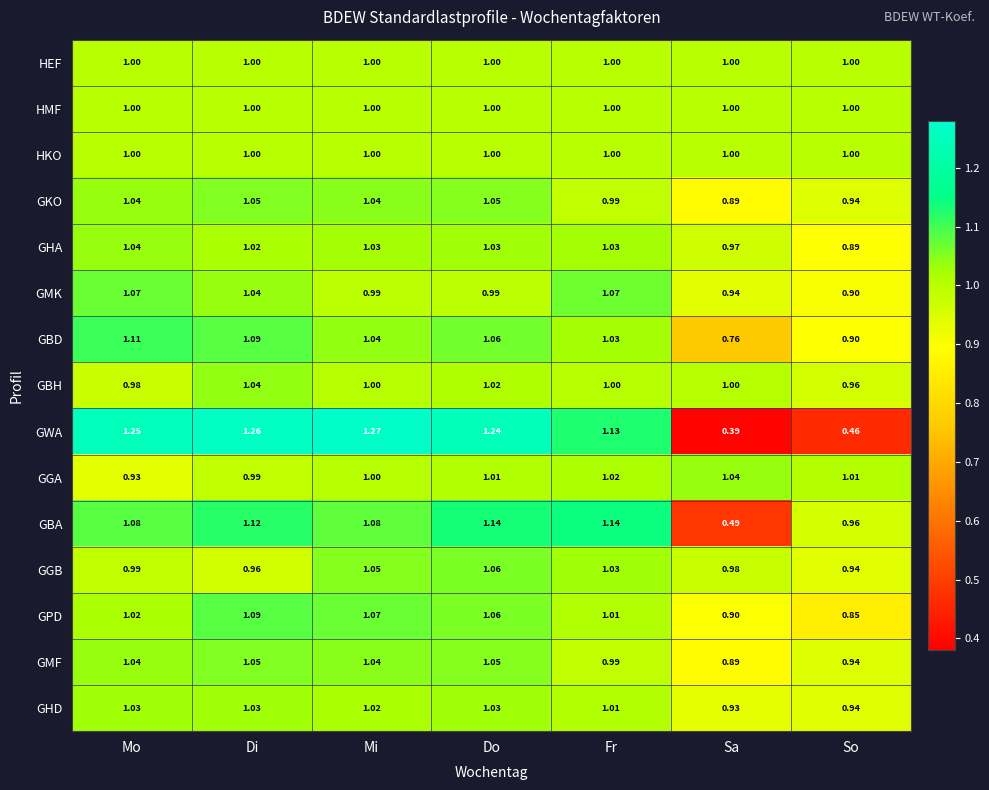

At which label does GKO reach its minimum?

Sa